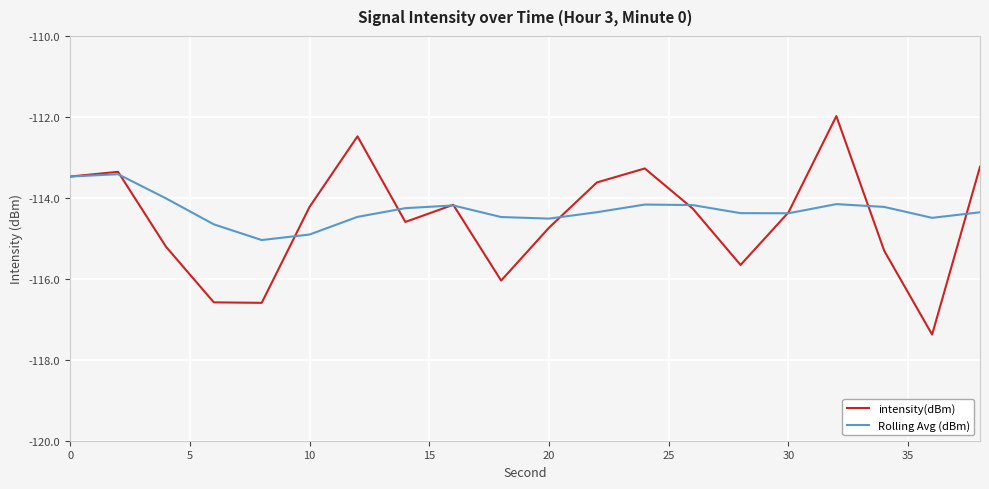

Which series has the widest spread of values?

intensity(dBm)